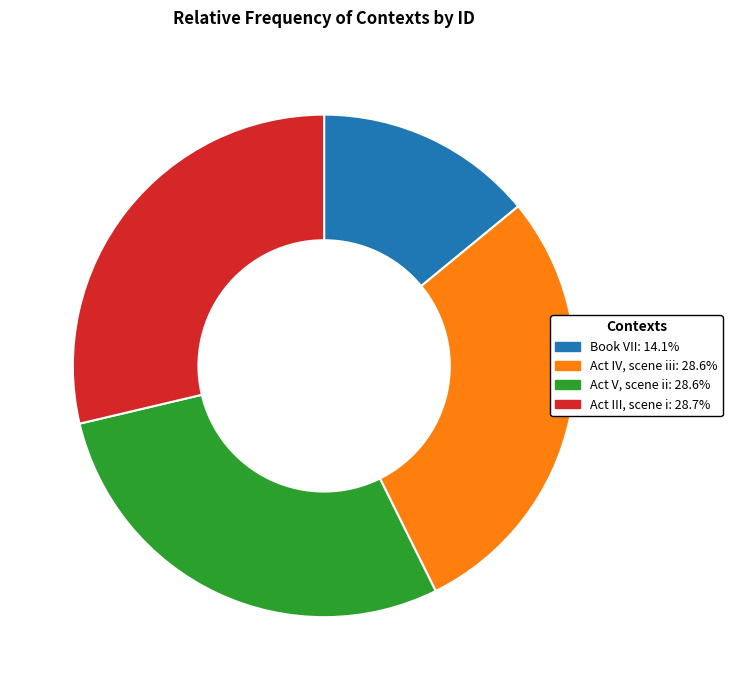

What is the ratio of the value at Act V, scene ii to the value at Book VII?

2.0